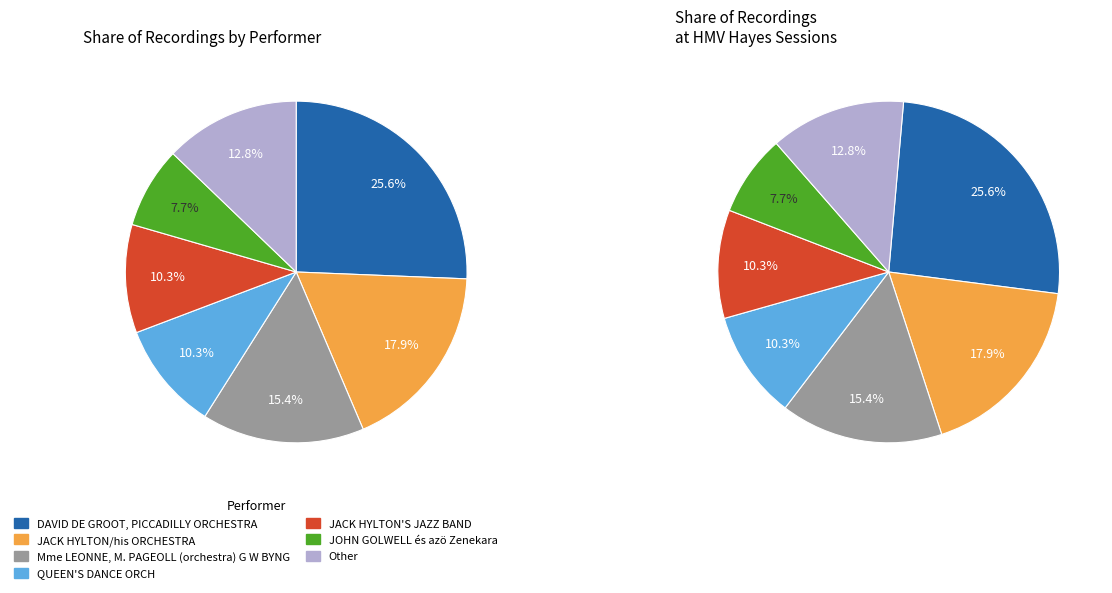

Is the sum of JACK HYLTON'S JAZZ BAND and Other greater than half?

No